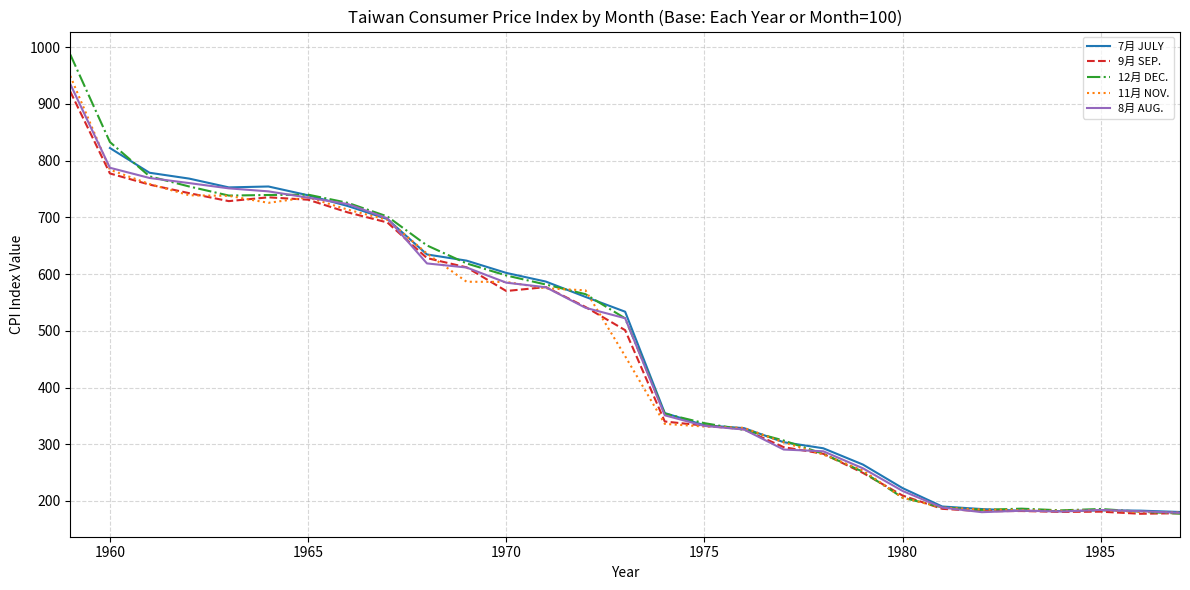

What is the lowest value of the 12月 DEC. series?

177.7